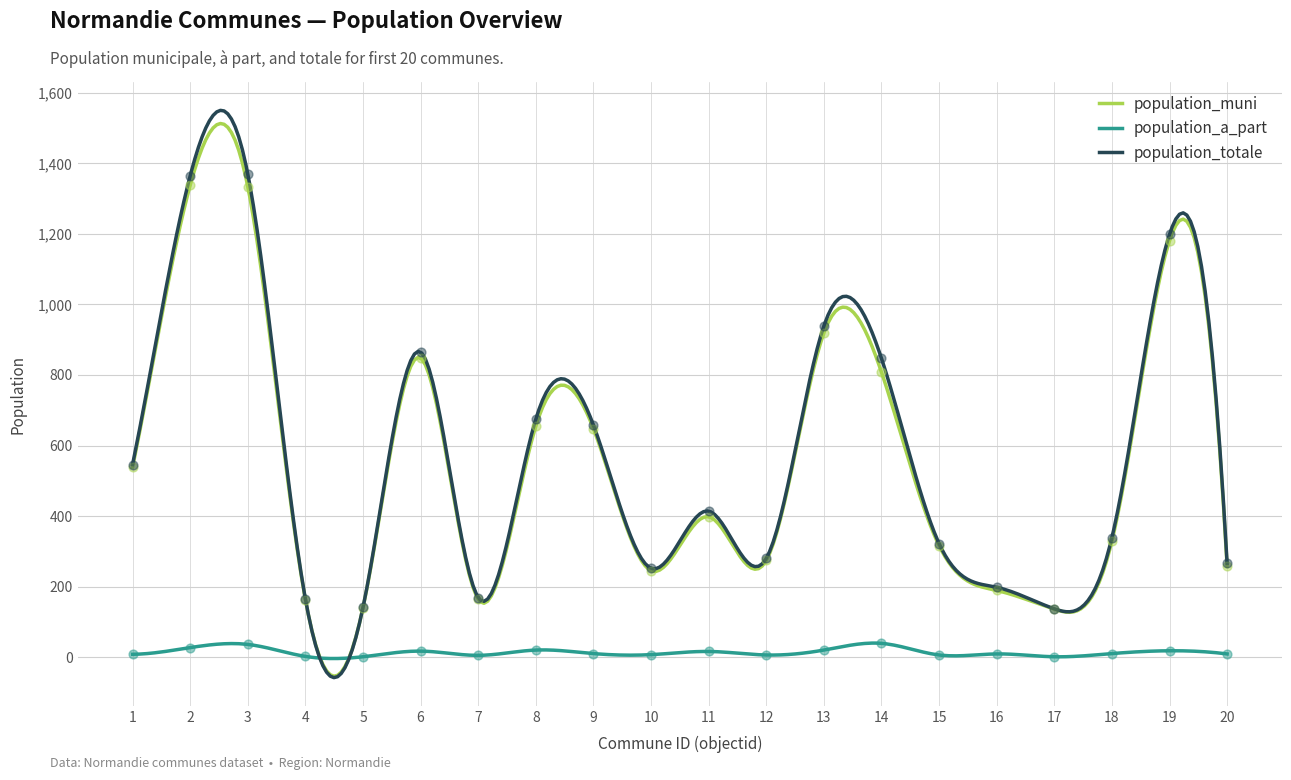

Is the value of population_a_part at 12 greater than the value of population_muni at 19?

No